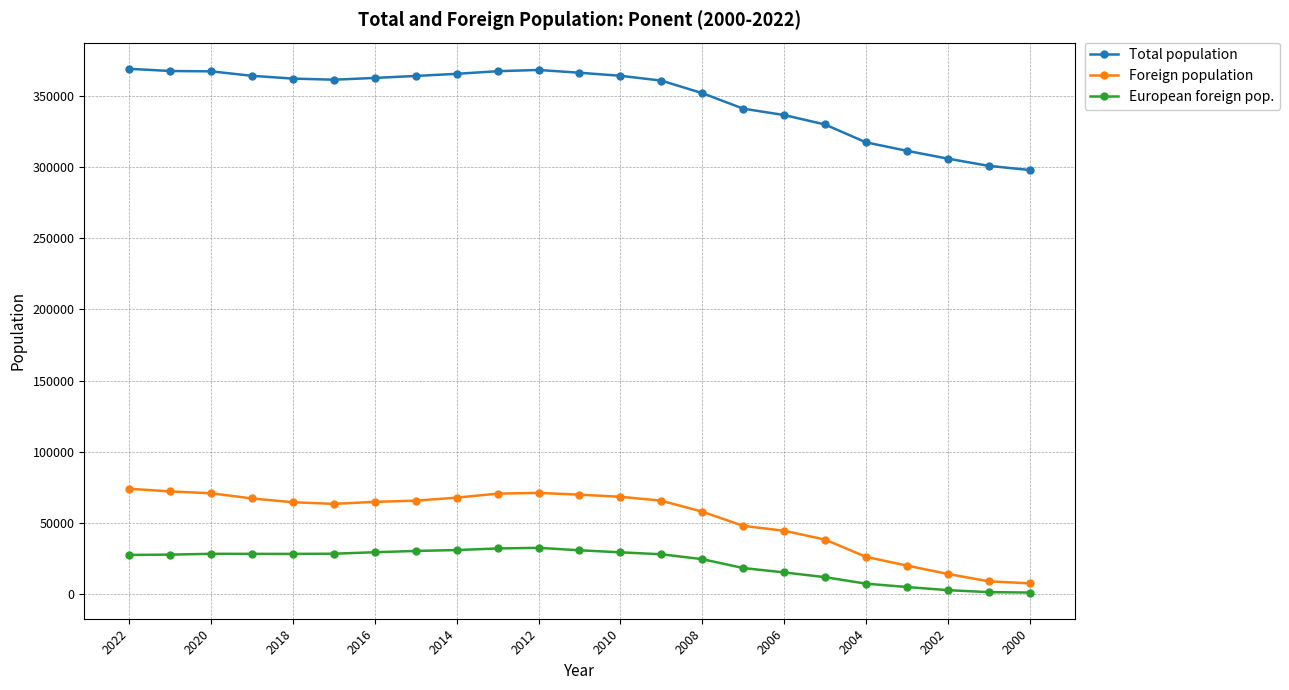

Reading left to right, extract all data points from this chart.

Total population: 368789	367245	367016	363859	361922	361138	362384	363783	365273	367110	367984	366022	363900	360510	351718	340827	336342	329711	317183	311254	305744	300686	297763
Foreign population: 74065	72223	70912	67261	64619	63480	64890	65732	67847	70654	71202	69925	68468	65696	57993	48047	44625	38409	26301	20170	14305	9122	7713
European foreign pop.: 27651	27865	28439	28401	28371	28506	29548	30446	31069	32197	32622	30915	29482	28109	24691	18443	15401	12040	7486	5144	2933	1536	1254